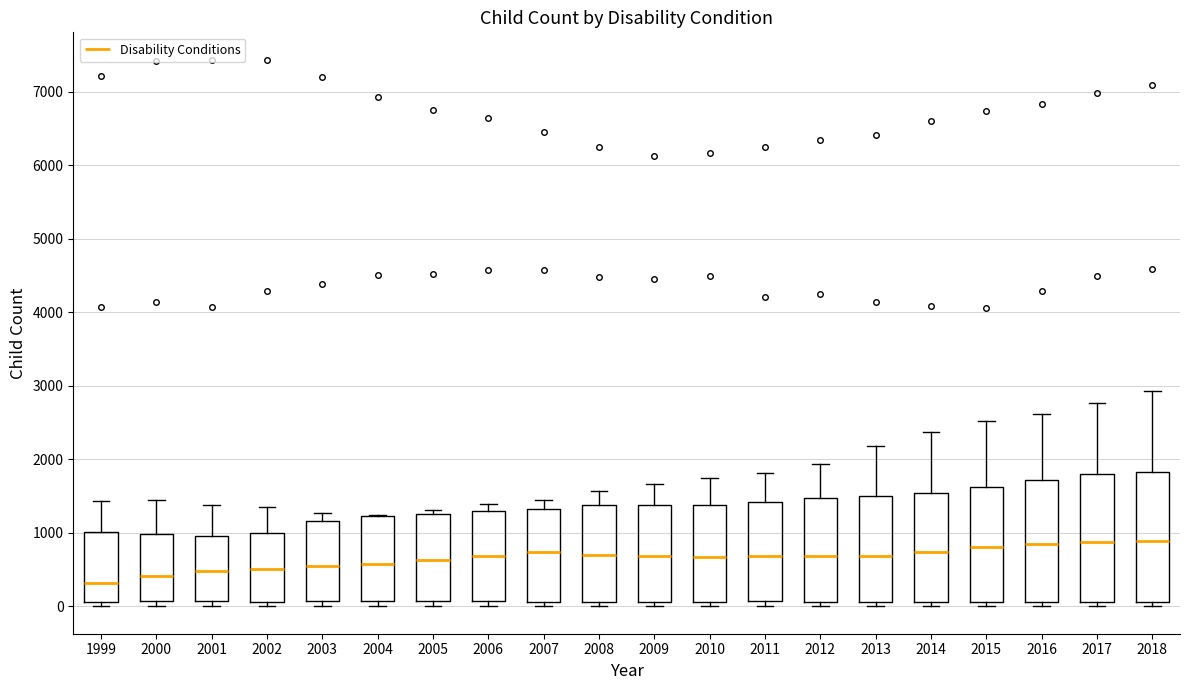

Reading left to right, read every box against the y-axis: the position of its median line, the range the box covers, and the ends of its whiskers. The values are not printed on the chart, so give them approximately, as read against the axis.

1999: median 300, box 100 to 1000, whiskers 0 to 1400
2000: median 400, box 100 to 1000, whiskers 0 to 1500
2001: median 500, box 100 to 1000, whiskers 0 to 1400
2002: median 500, box 100 to 1000, whiskers 0 to 1400
2003: median 600, box 100 to 1200, whiskers 0 to 1300
2004: median 600, box 100 to 1200, whiskers 0 to 1200
2005: median 600, box 100 to 1300, whiskers 0 to 1300 (just above the box's upper edge)
2006: median 700, box 100 to 1300, whiskers 0 to 1400
2007: median 700, box 100 to 1300, whiskers 0 to 1400
2008: median 700, box 100 to 1400, whiskers 0 to 1600
2009: median 700, box 100 to 1400, whiskers 0 to 1700
2010: median 700, box 100 to 1400, whiskers 0 to 1700
2011: median 700, box 100 to 1400, whiskers 0 to 1800
2012: median 700, box 100 to 1500, whiskers 0 to 1900
2013: median 700, box 100 to 1500, whiskers 0 to 2200
2014: median 700, box 100 to 1500, whiskers 0 to 2400
2015: median 800, box 100 to 1600, whiskers 0 to 2500
2016: median 800, box 100 to 1700, whiskers 0 to 2600
2017: median 900, box 100 to 1800, whiskers 0 to 2800
2018: median 900, box 100 to 1800, whiskers 0 to 2900